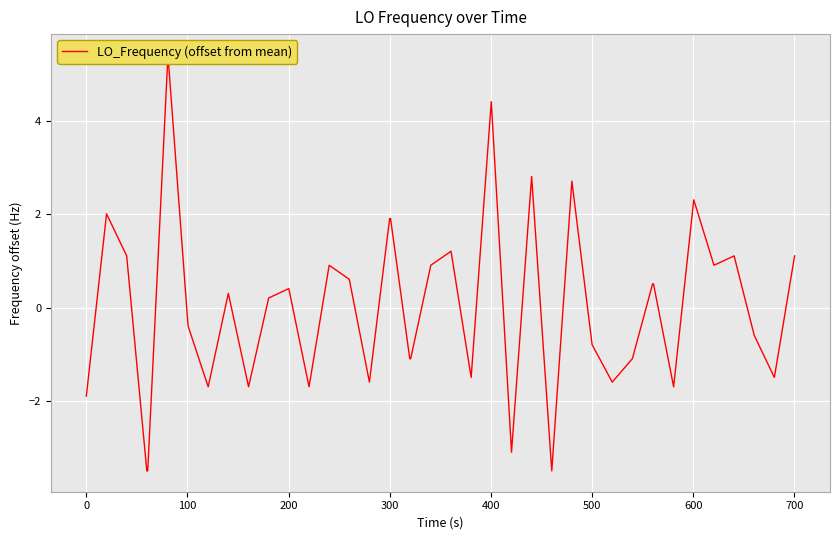

What is the difference between the maximum and minimum values?

8.9